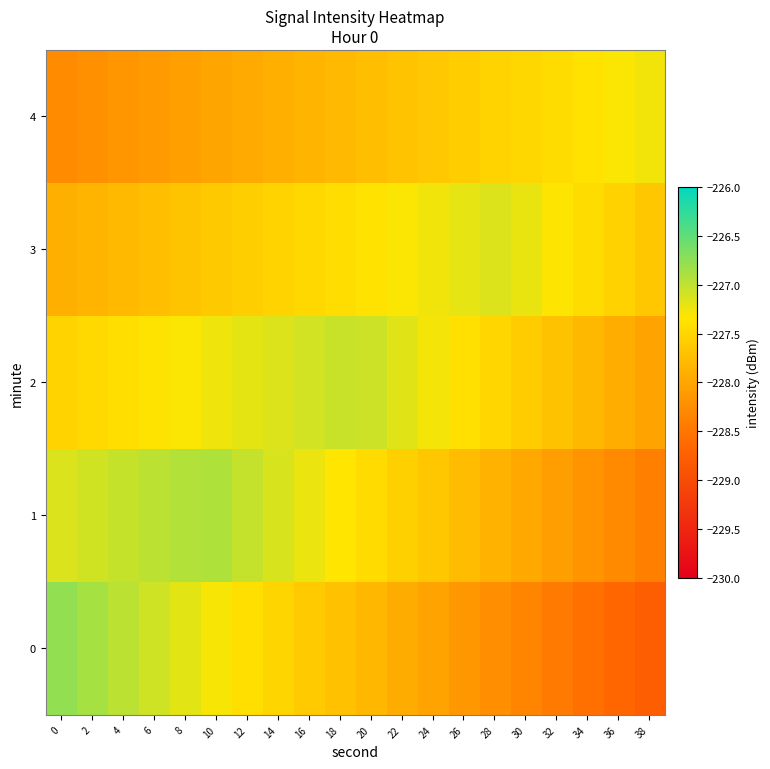

Between 12 and 30, which is larger?

12